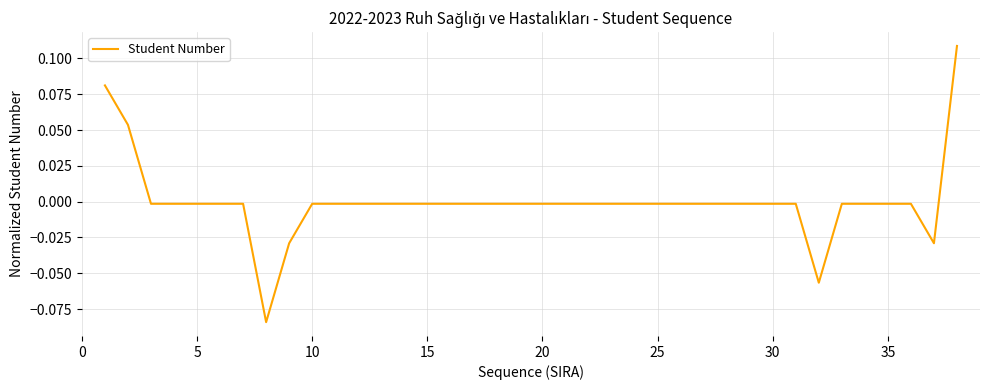

Reading left to right, what are all the values shown in this chart?

0.1	0.1	-0.0	-0.0	-0.0	-0.0	-0.0	-0.1	-0.0	-0.0	-0.0	-0.0	-0.0	-0.0	-0.0	-0.0	-0.0	-0.0	-0.0	-0.0	-0.0	-0.0	-0.0	-0.0	-0.0	-0.0	-0.0	-0.0	-0.0	-0.0	-0.1	-0.0	-0.0	-0.0	-0.0	-0.0	0.1